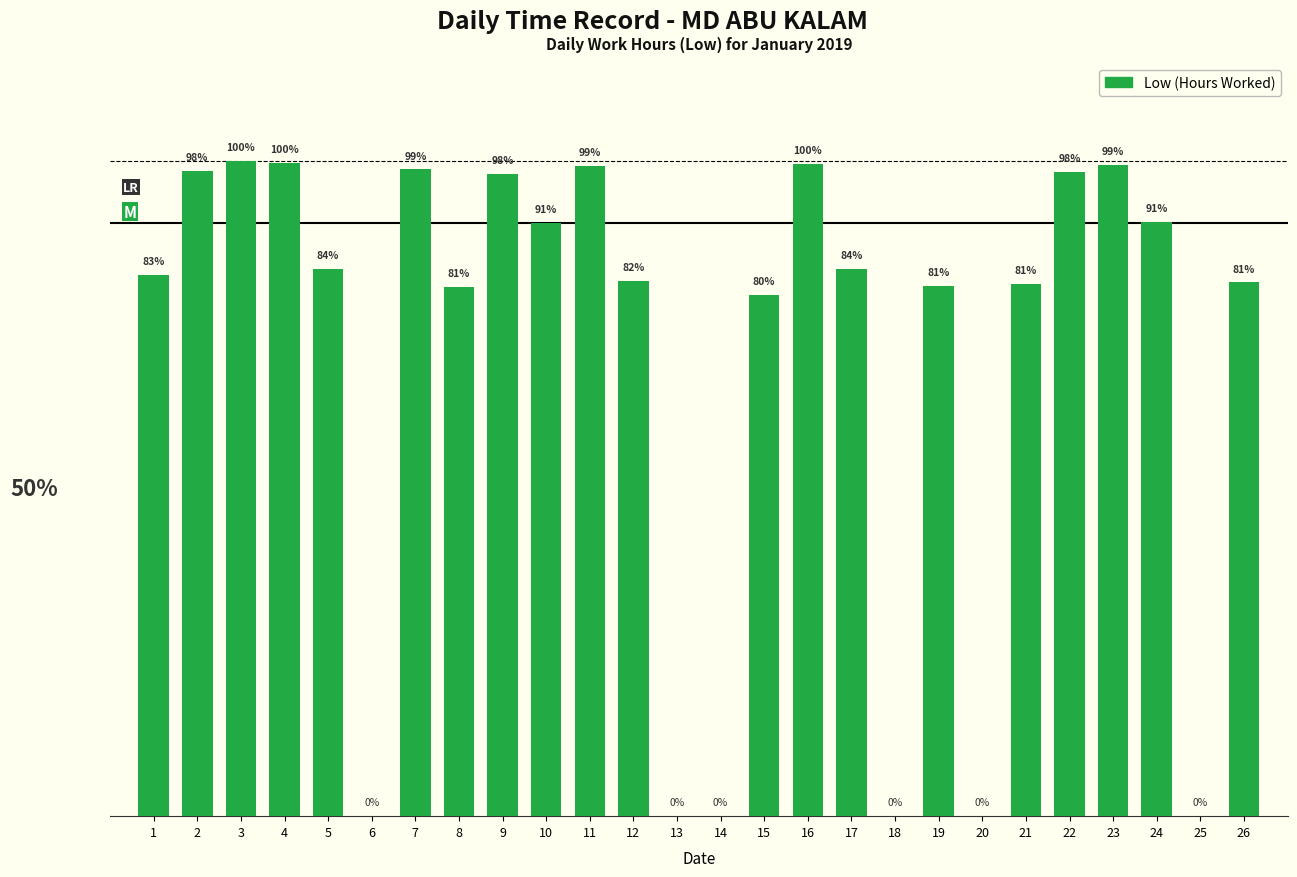

What is the change in value from 5 to 26?

-0.2